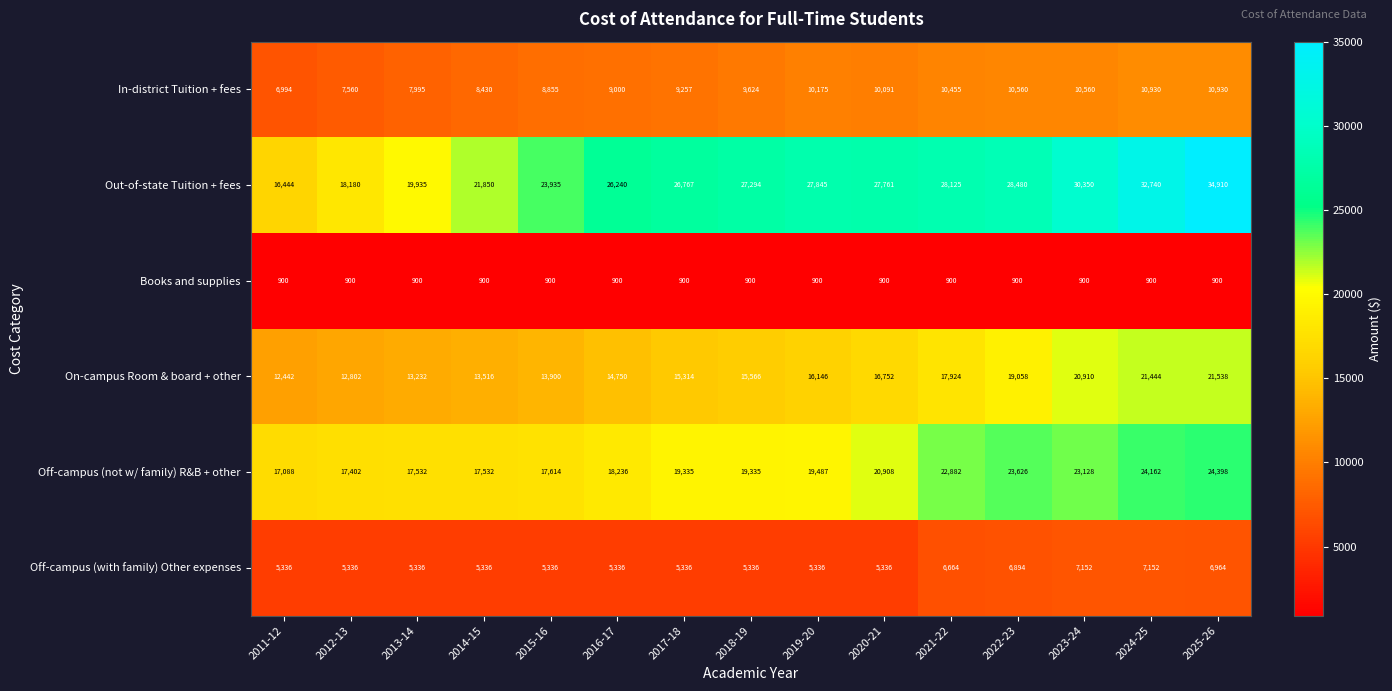

What is the minimum value shown in the chart?

900